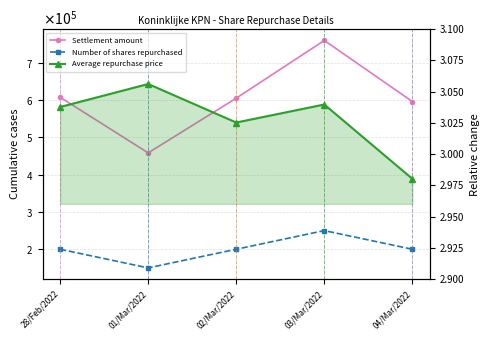

What is the difference between the maximum and minimum values in the Number of shares repurchased series?

100000.0